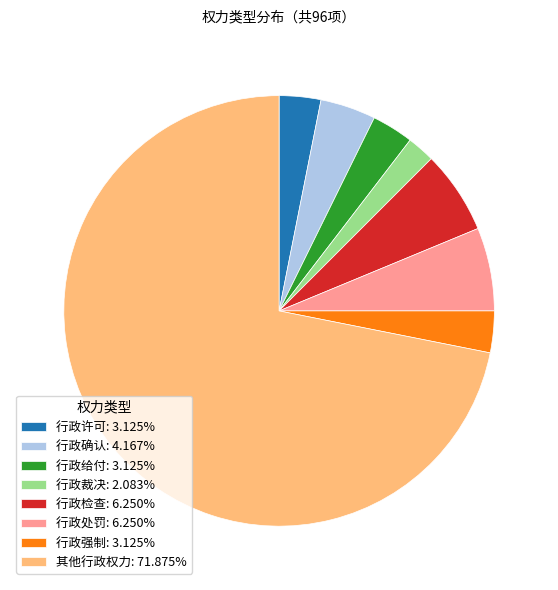

How many slices are in this pie chart?

8